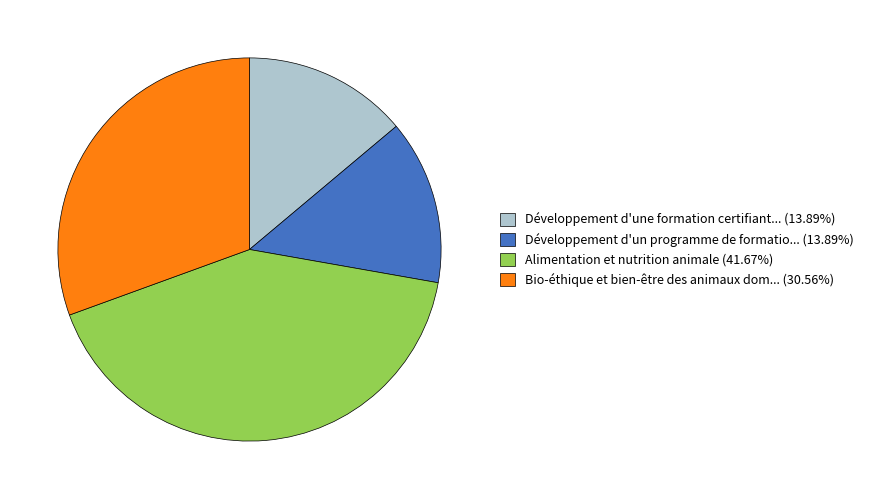

Approximately how many times larger is the value at Développement d'une formation certifiant... (13.89%) compared to Bio-éthique et bien-être des animaux dom... (30.56%)?

0.5